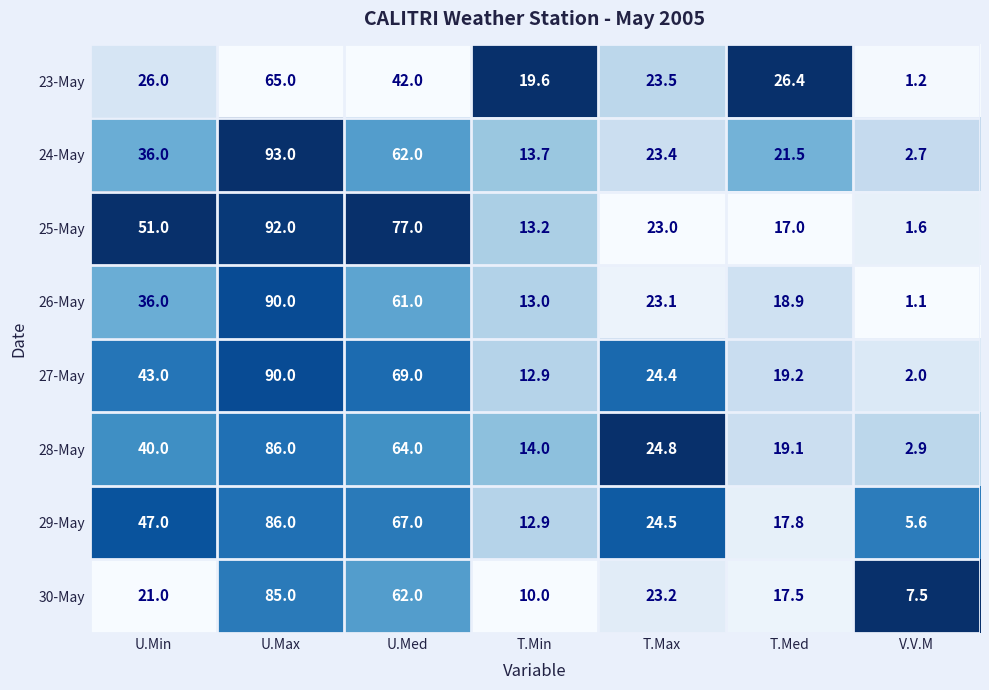

What is the difference between the 25-May values at T.Med and U.Min?

34.0